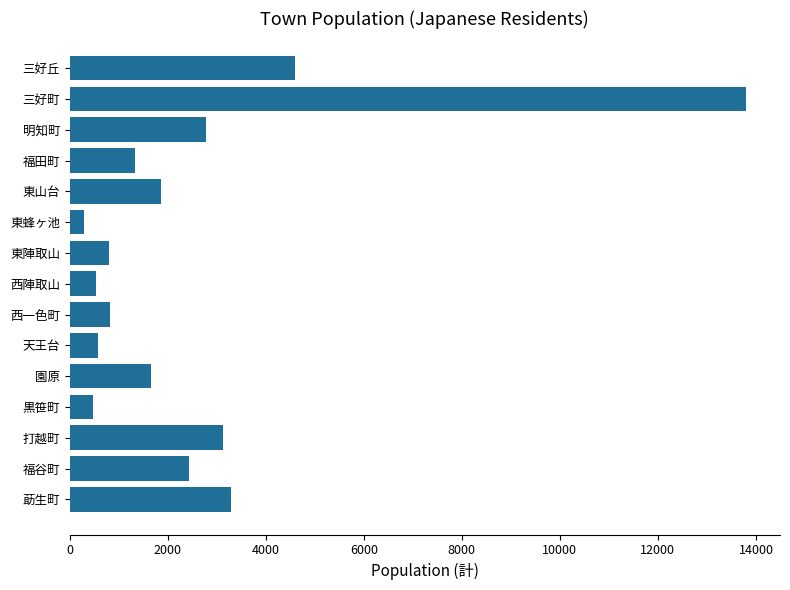

Which label corresponds to the largest value in the chart?

三好町